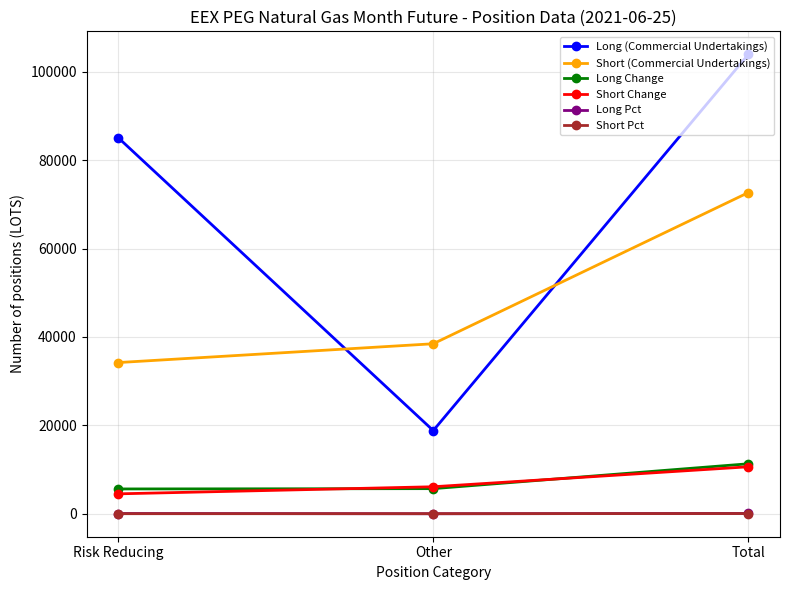

At which label is Short (Commercial Undertakings) closest to 53432?

Other